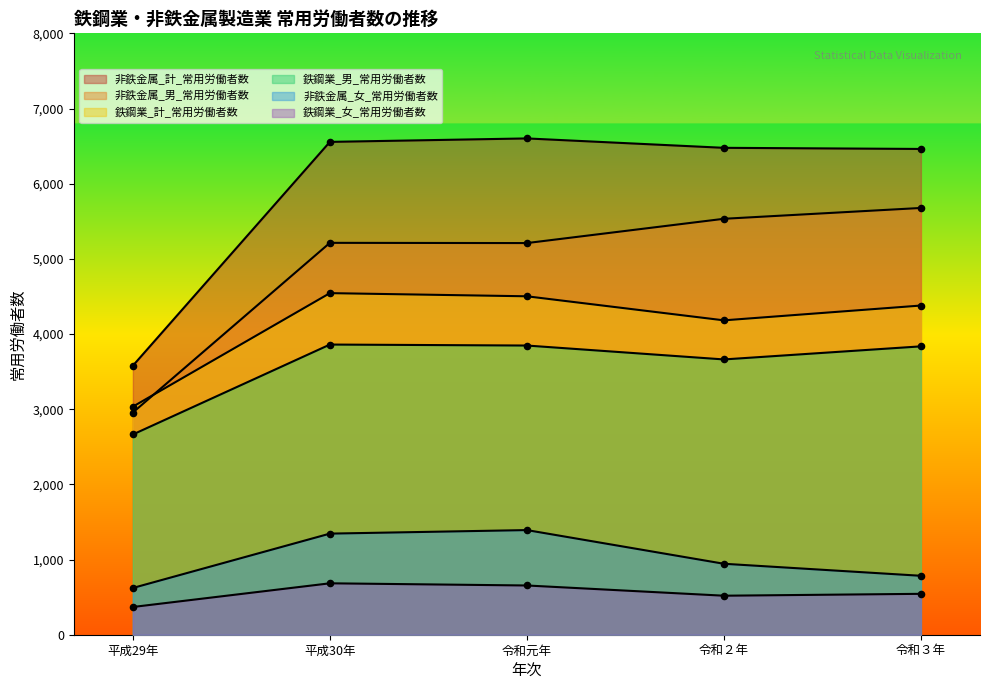

Which series has the largest total across all categories?

非鉄金属_計_常用労働者数